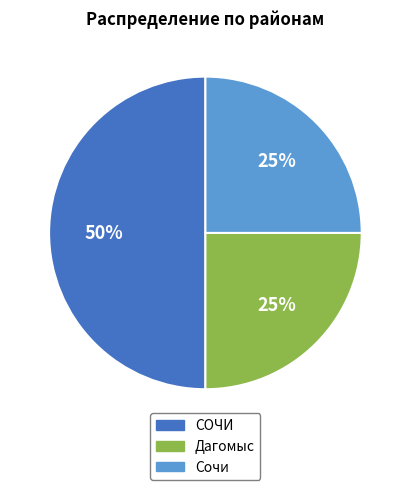

To the nearest percent, what is the average slice percentage?

33%